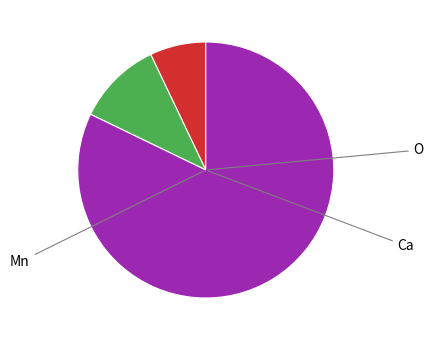

Is there any slice that represents more than half of the pie?

Yes